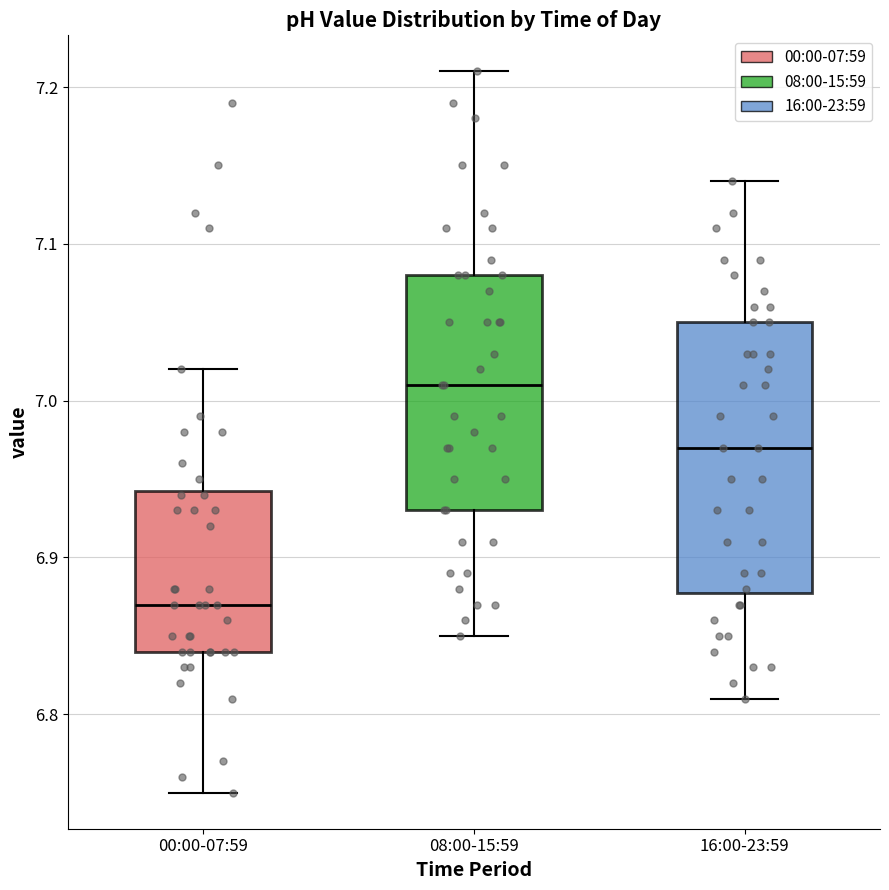

Which box is the tallest, from its lower edge to its upper edge?

16:00-23:59